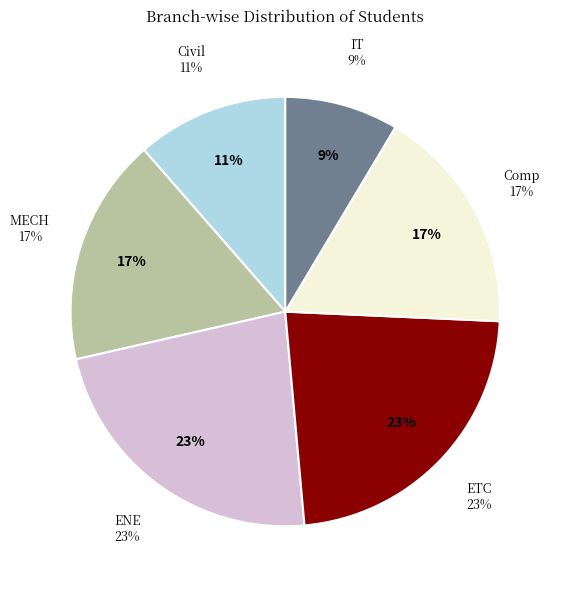

Is there any slice that represents more than half of the pie?

No